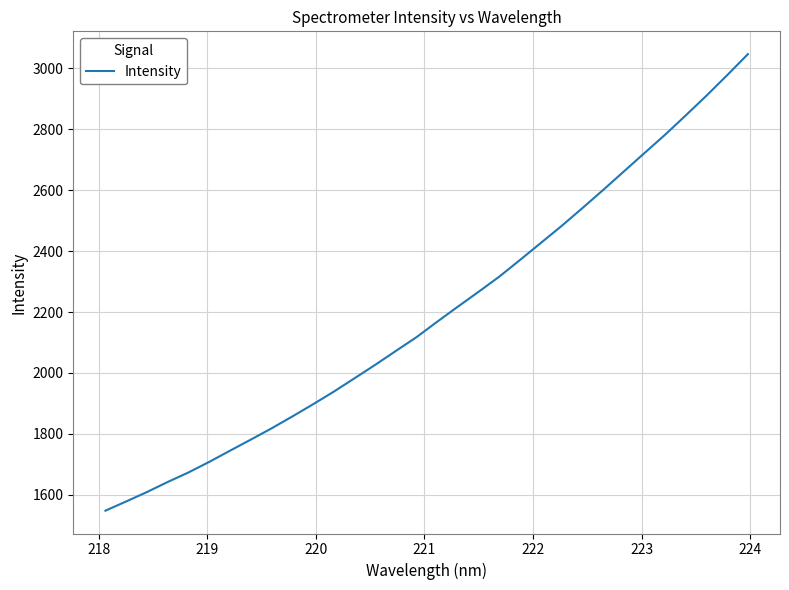

What is the maximum value shown in the chart?

3046.6